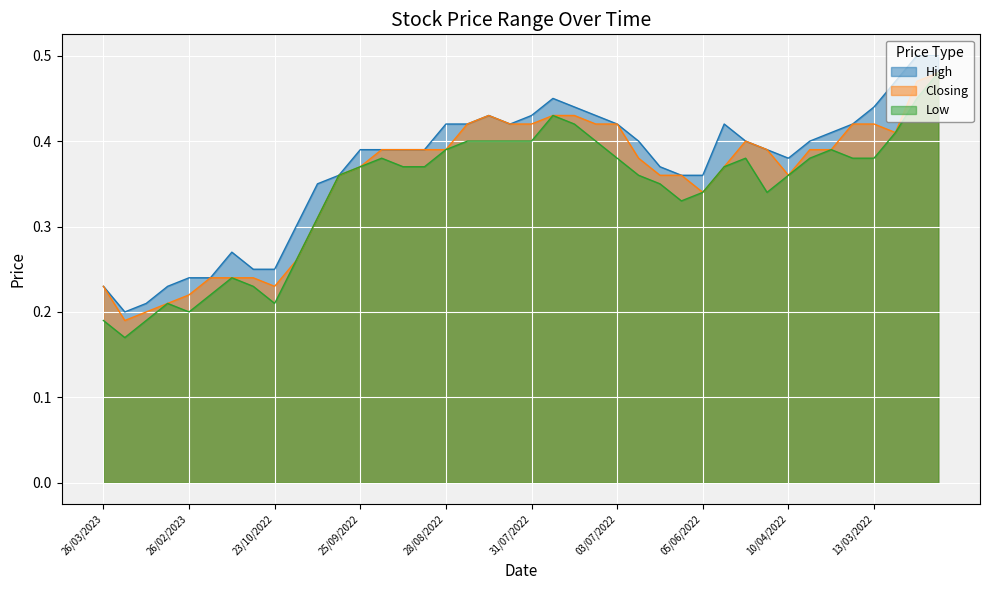

Which series has the widest spread of values?

Low